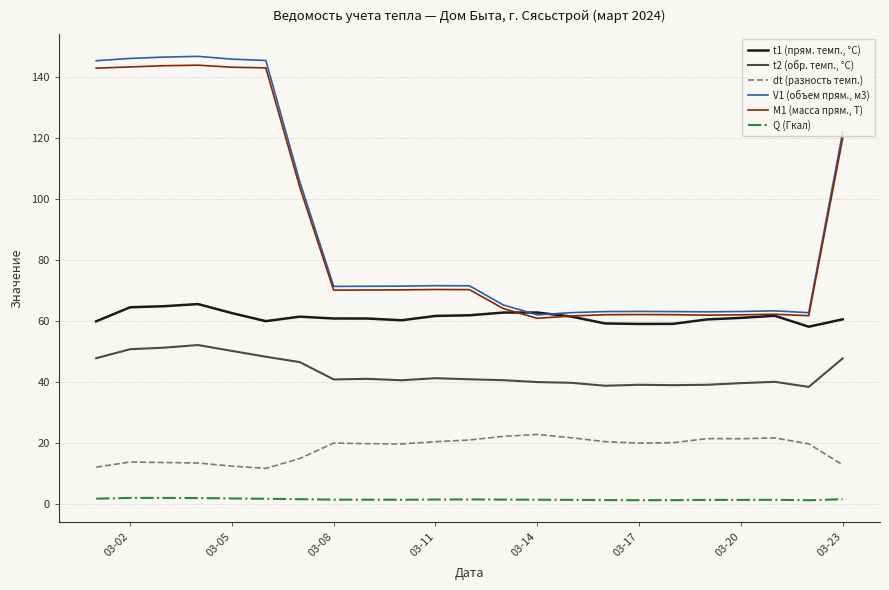

In dt (разность темп.), how many points are lower than both neighbors (excluding endpoints)?

4